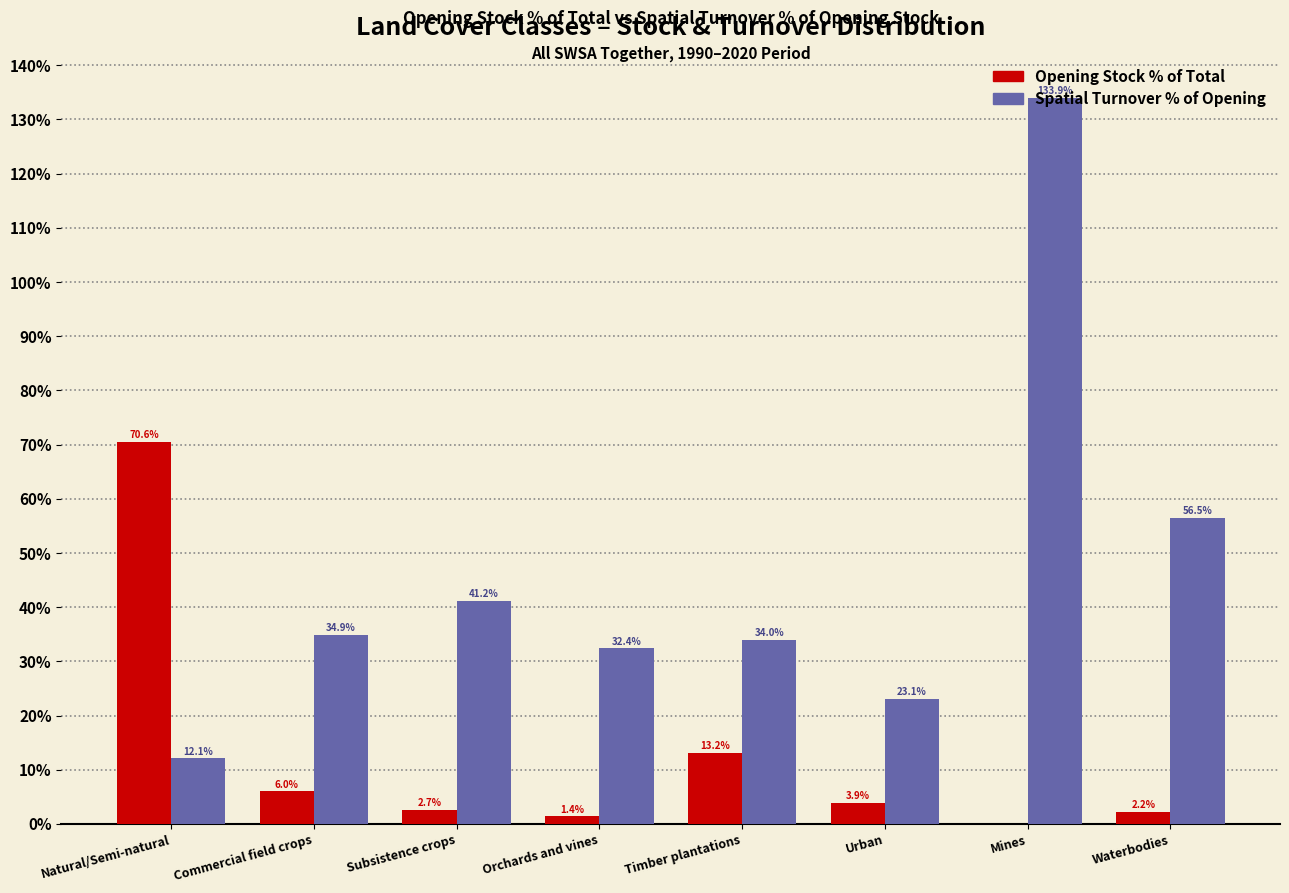

The Spatial Turnover % of Opening series shows 12.5 at Commercial field crops. True or false?

False